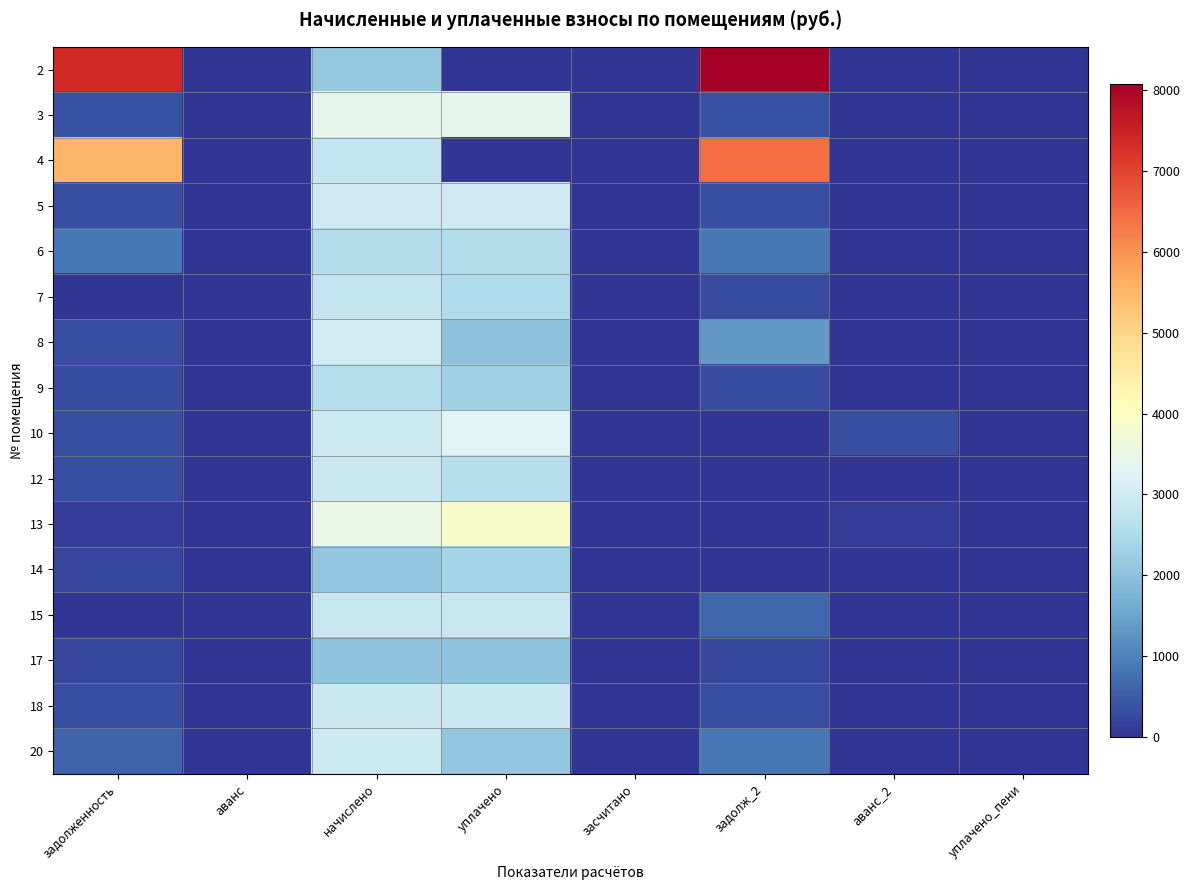

At аванс, list the series in order from largest to smallest.

15, 2, 3, 4, 5, 6, 7, 8, 9, 10, 12, 13, 14, 17, 18, 20